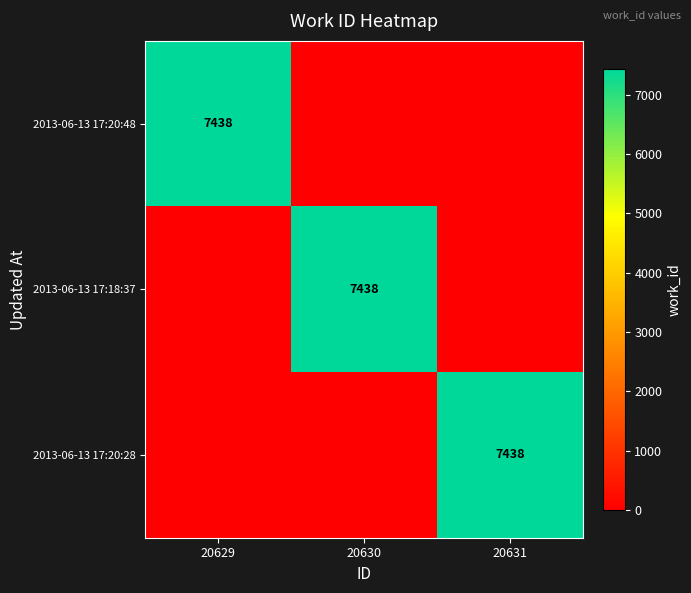

What is the total value across all series at 20630?

7438